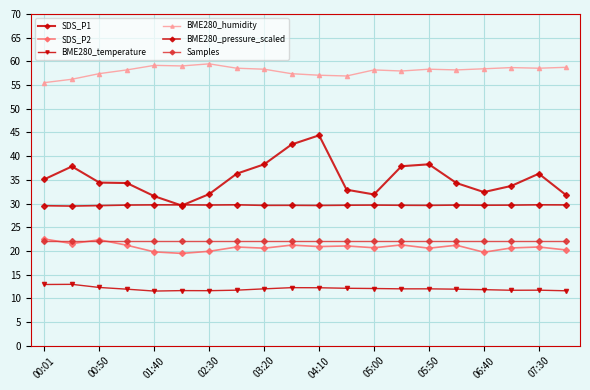

What is the value of the BME280_temperature point at the 16th from the left?

11.9